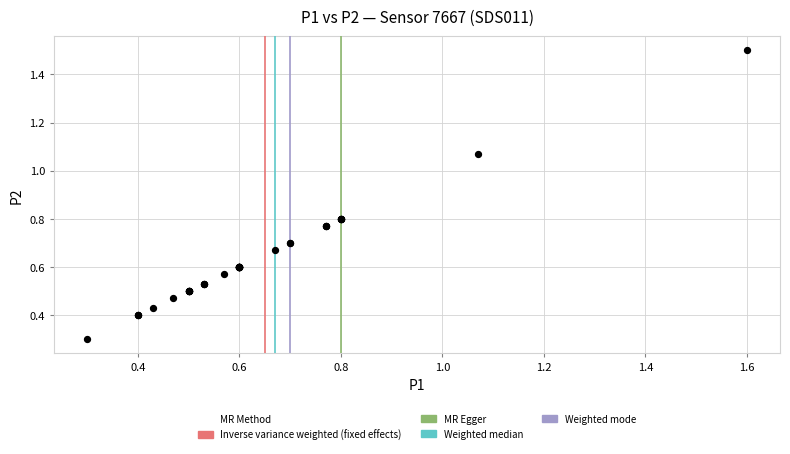

What Y value in the scatter plot is closest to 0?

0.3